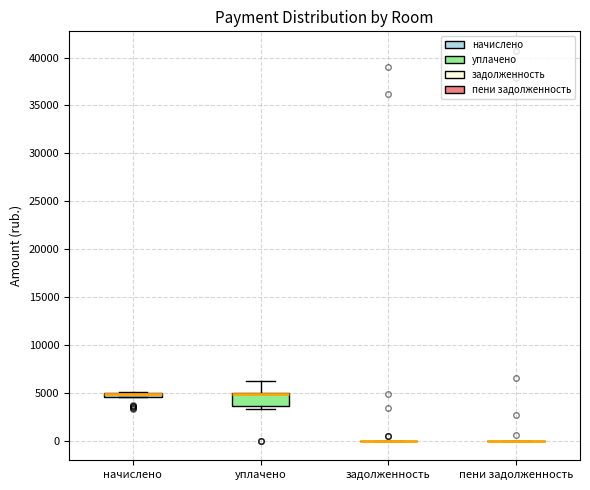

Which box is the tallest, from its lower edge to its upper edge?

уплачено